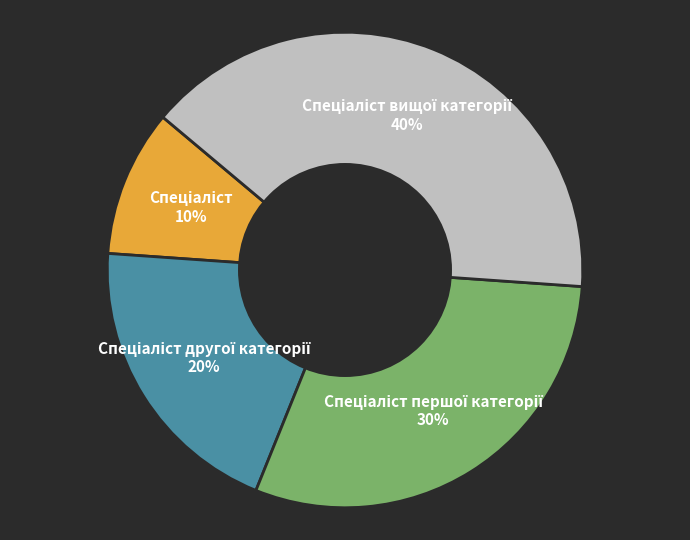

To the nearest percent, what is the difference between the largest and smallest slice percentages?

30%